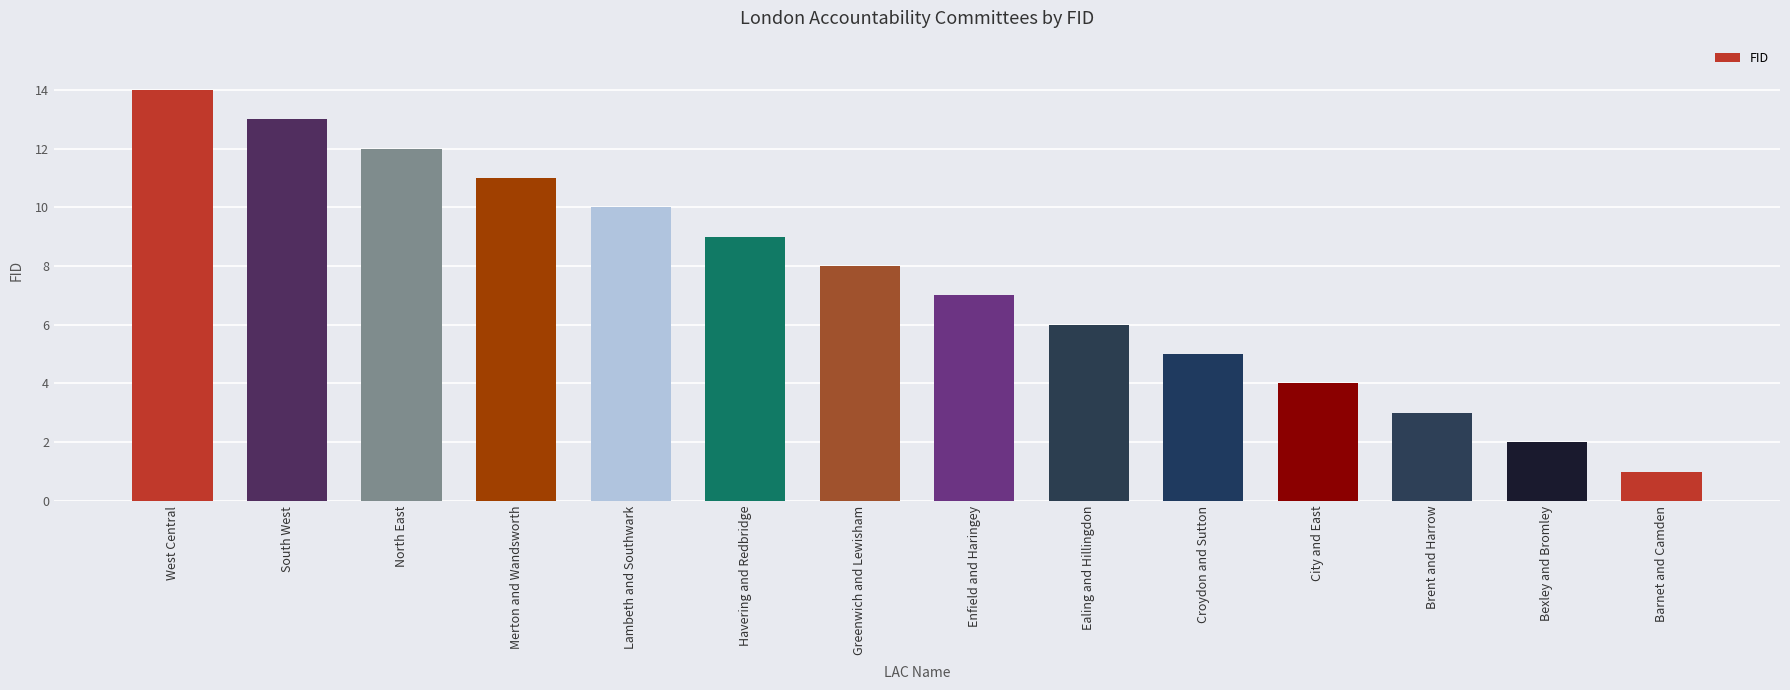

What is the change in value from Ealing and Hillingdon to Croydon and Sutton?

-1